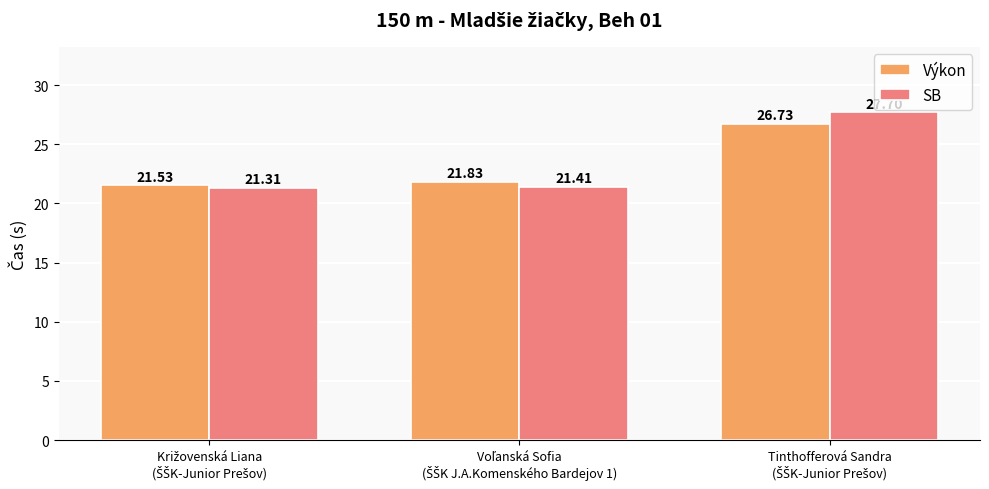

What is the average value of the SB series?

23.5